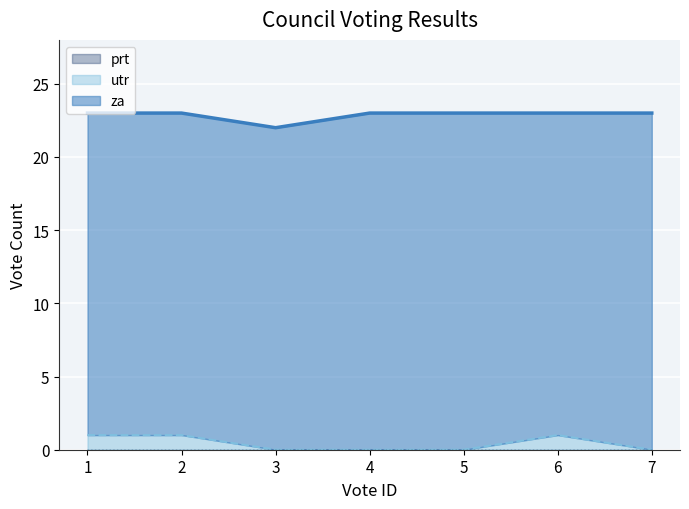

What is the total value across all series at 3?

22